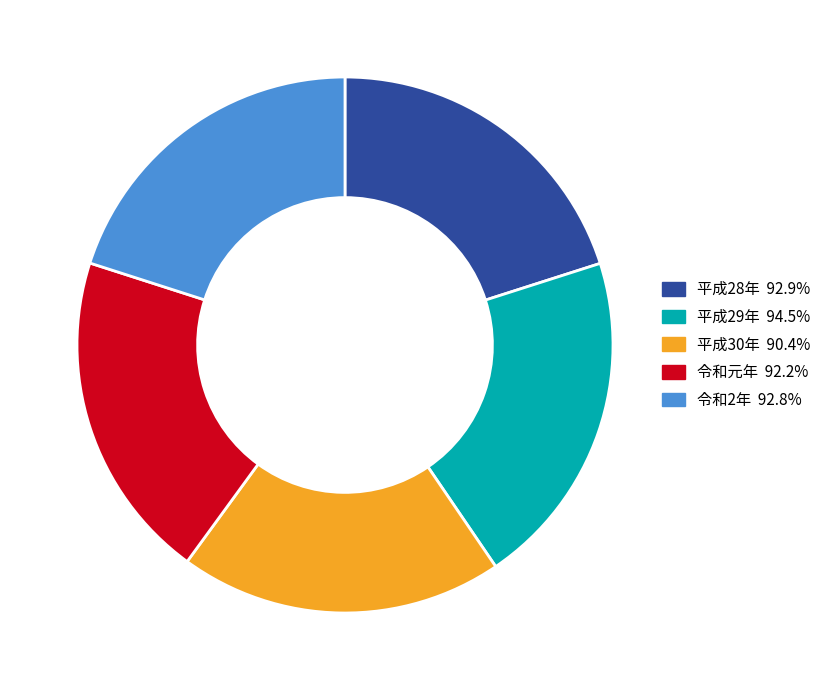

Does 平成29年 represent more than half of the total?

No